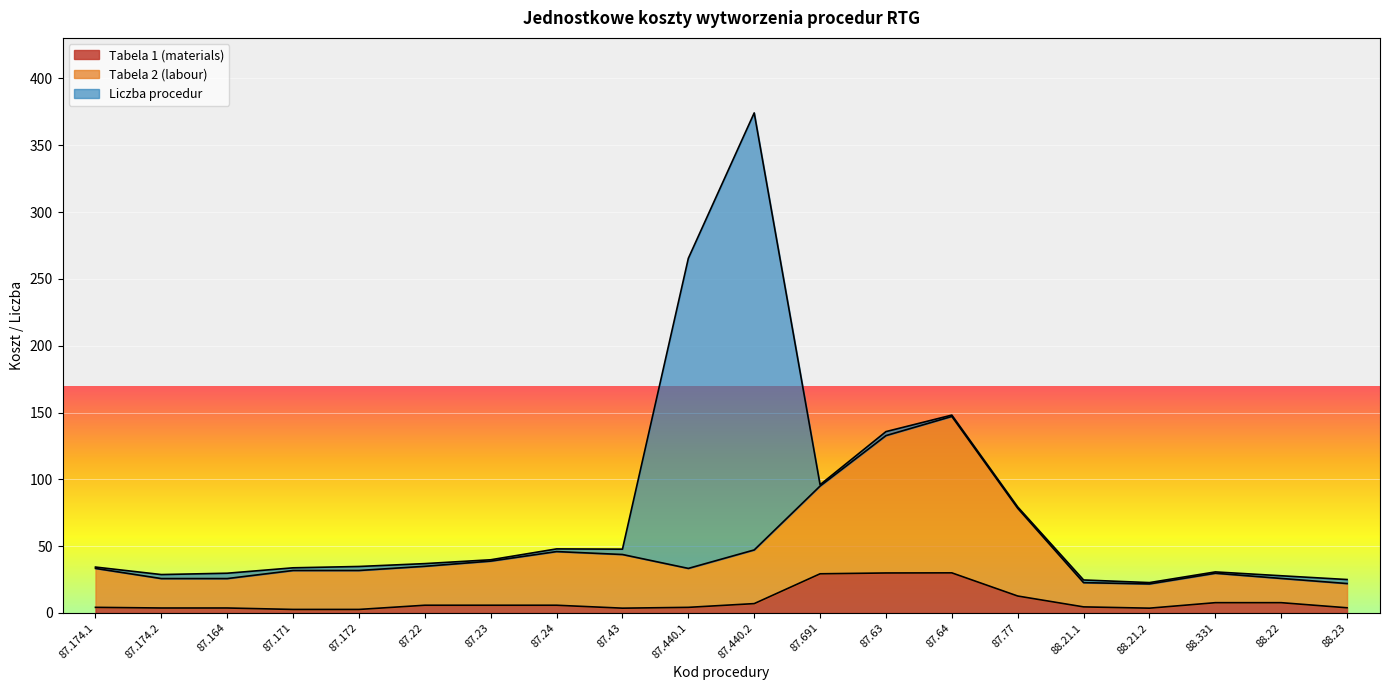

In Tabela 2 (labour), how many points are lower than both neighbors (excluding endpoints)?

2